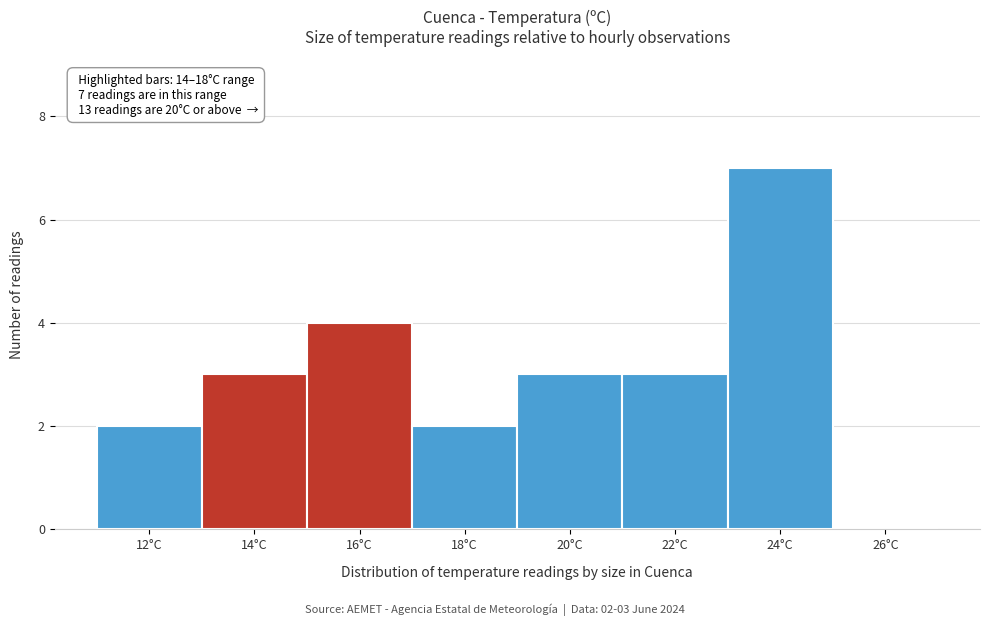

Reading left to right, list all the values displayed in this chart.

12°C=2	14°C=3	16°C=4	18°C=2	20°C=3	22°C=3	24°C=7	26°C=0